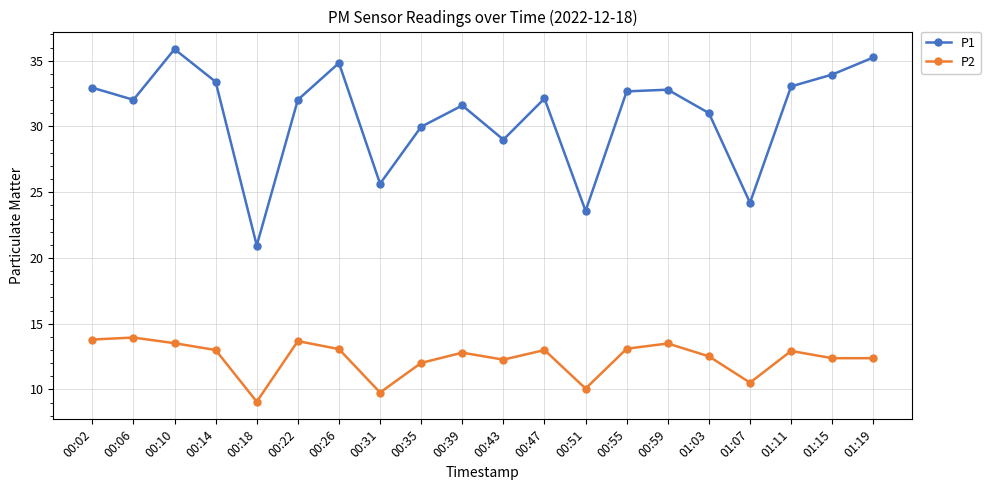

At how many categories does at least one series exceed 23?

19